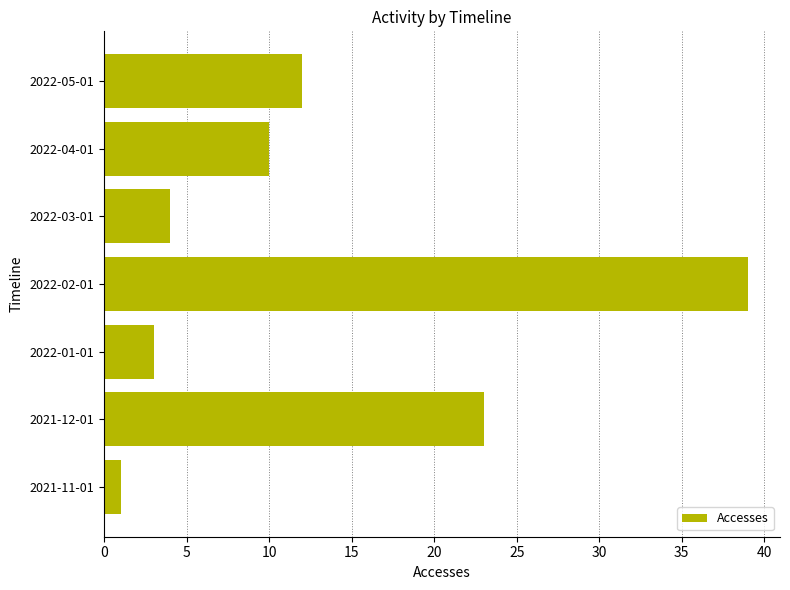

How many series are shown in this chart?

1